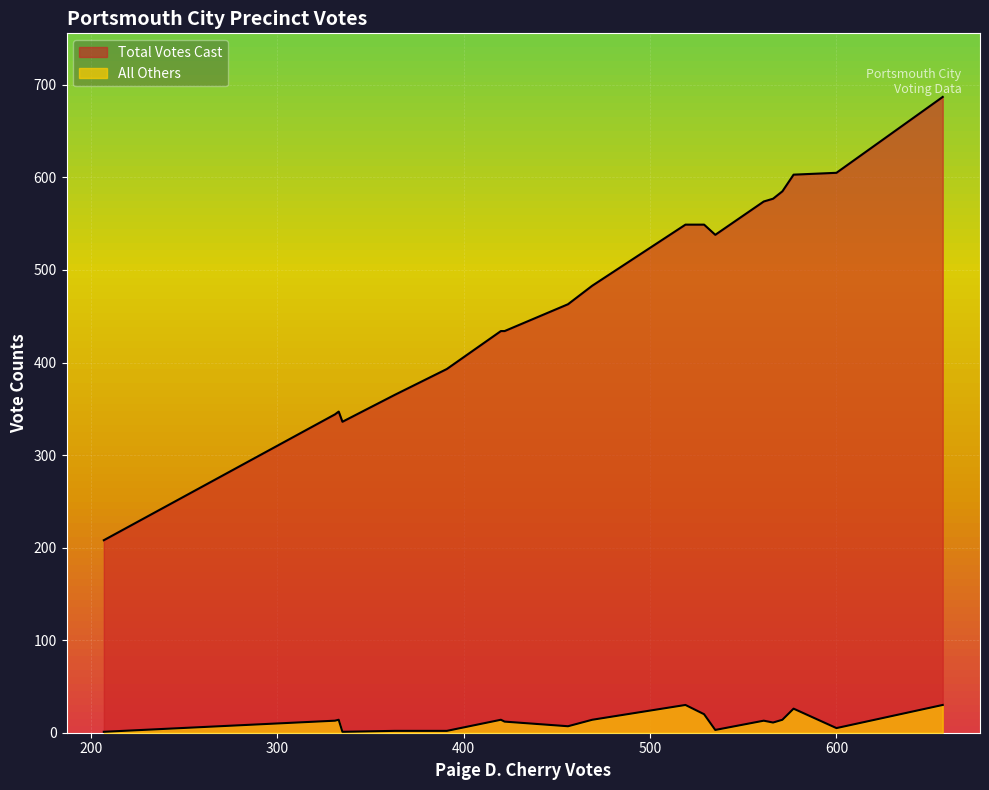

What is the difference between the highest and lowest values at Pct 26?

600